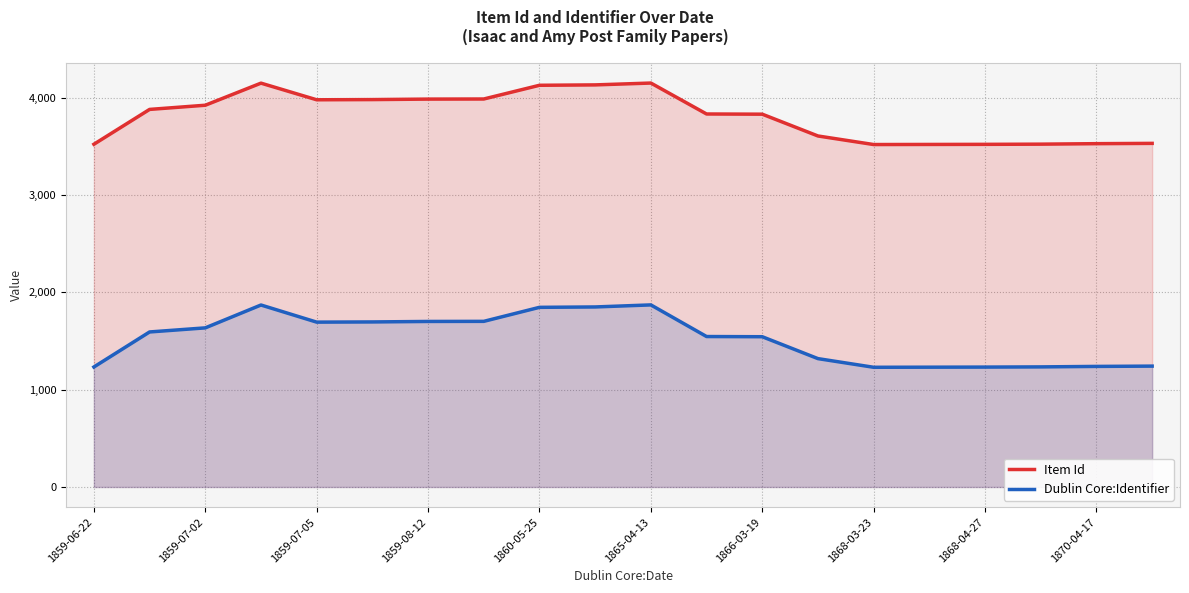

The Item Id series shows 1308 at 1868-03-23. True or false?

False